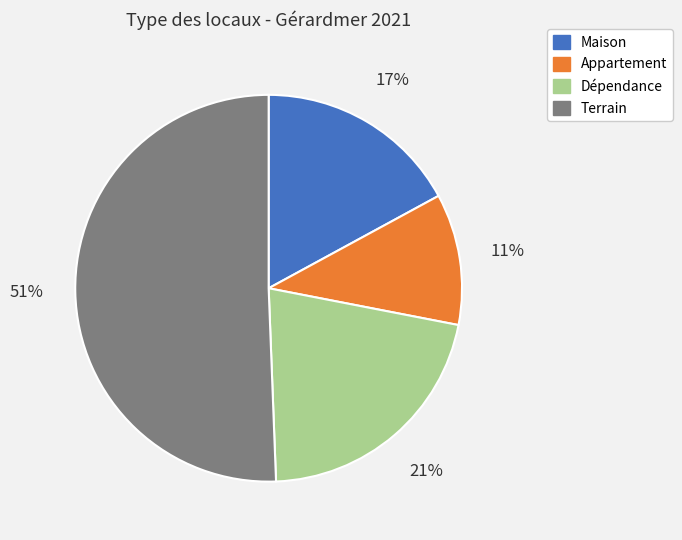

True or false: Dépendance accounts for 9% of the total.

False